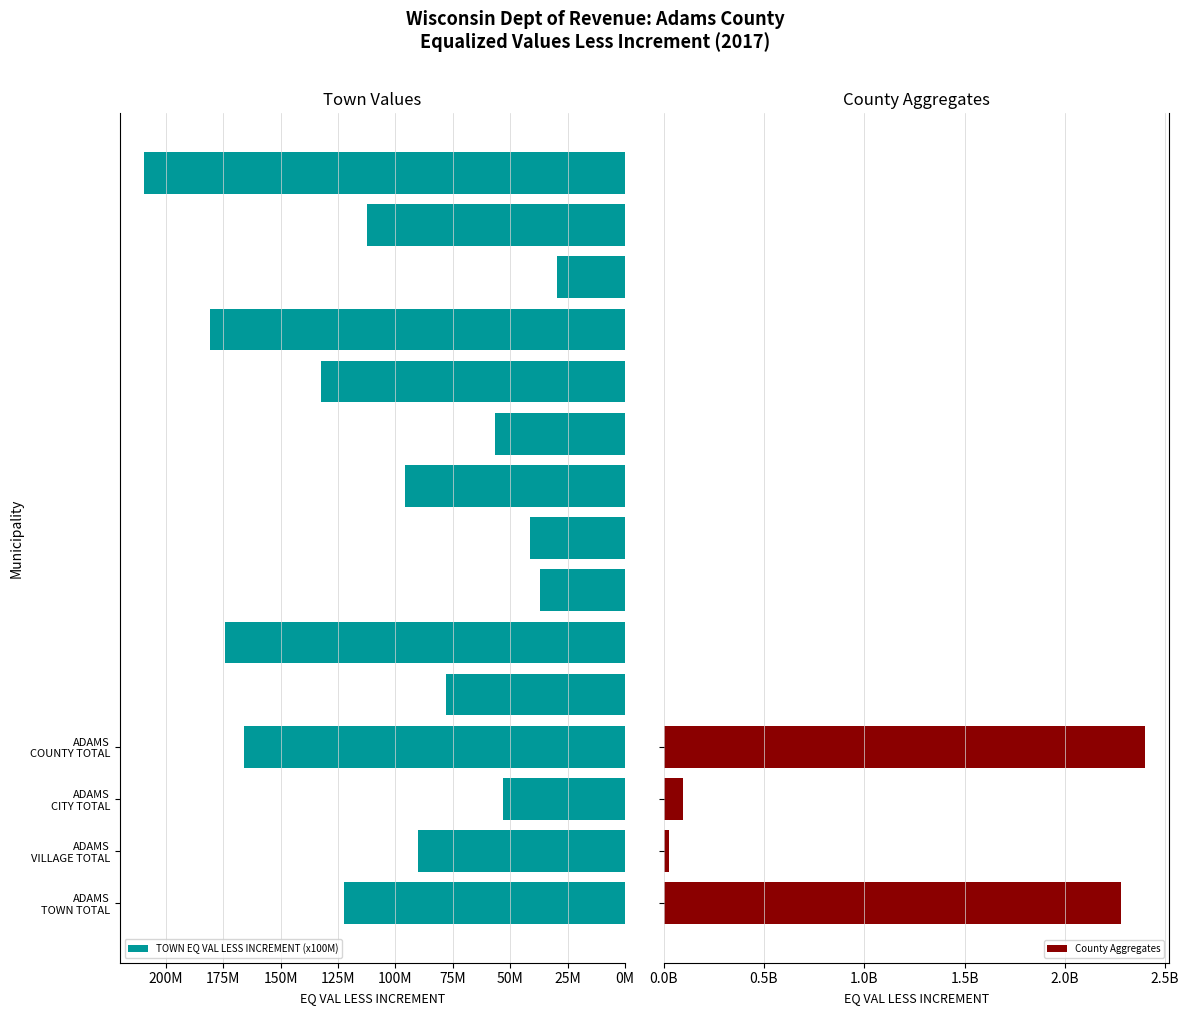

What is the label of the 9th bar from the right?

LEOLA